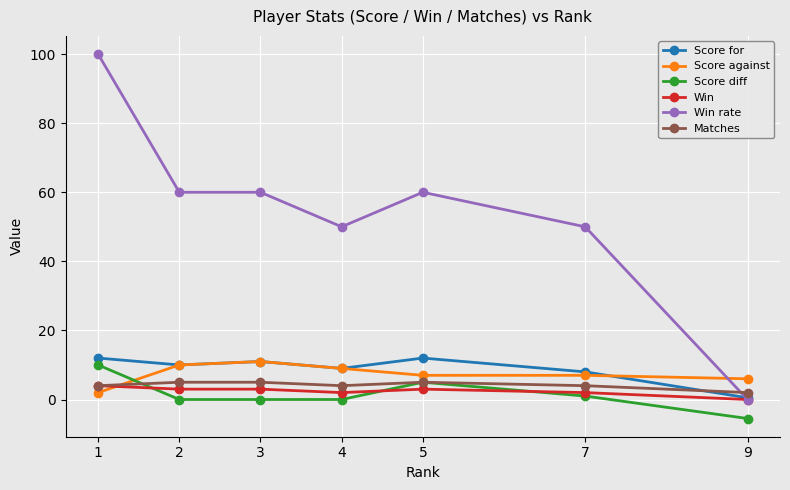

At how many categories does at least one series exceed 58?

4